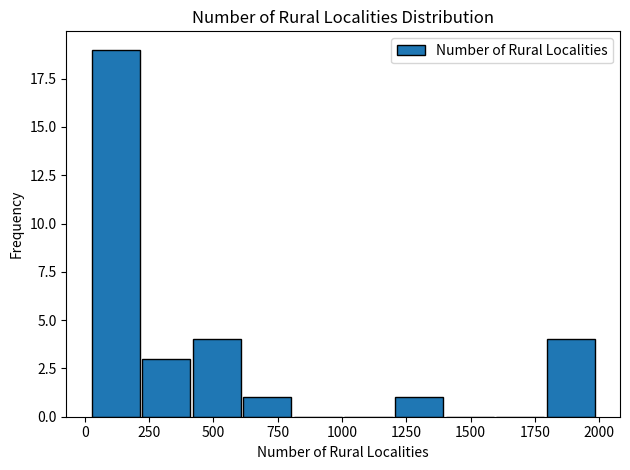

Around what value on the x-axis is the tallest bar? Give the approximate position of its centre, as read against the axis.

100